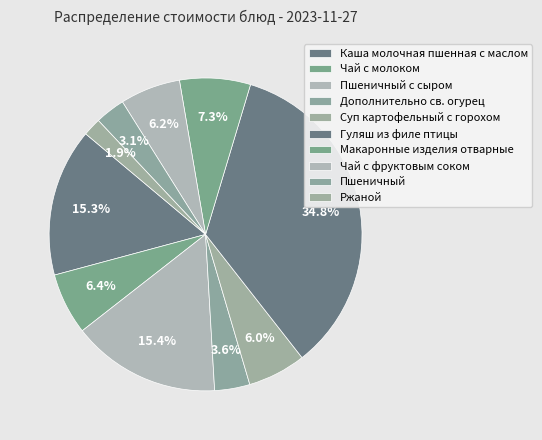

To the nearest percent, what portion does Гуляш из филе птицы represent?

35%